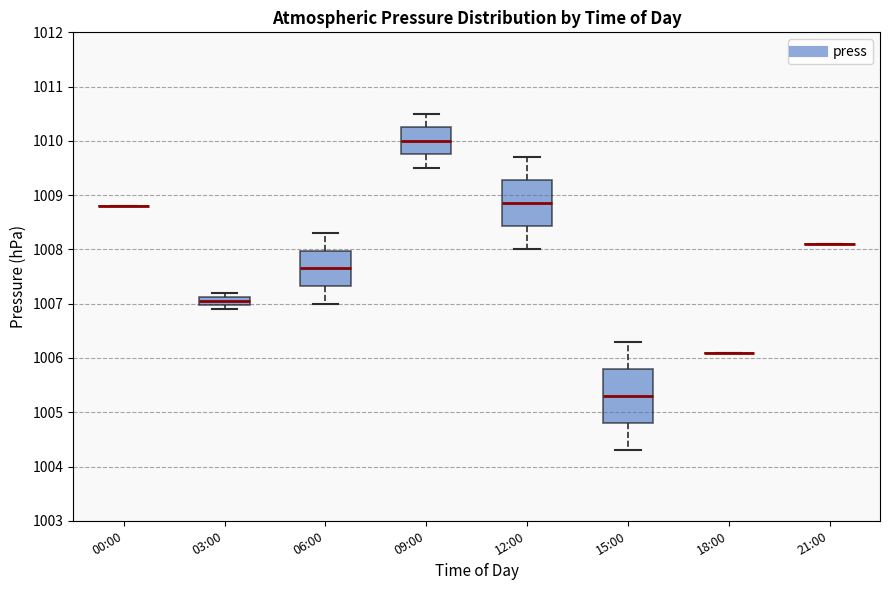

Which box is the tallest, from its lower edge to its upper edge?

15:00